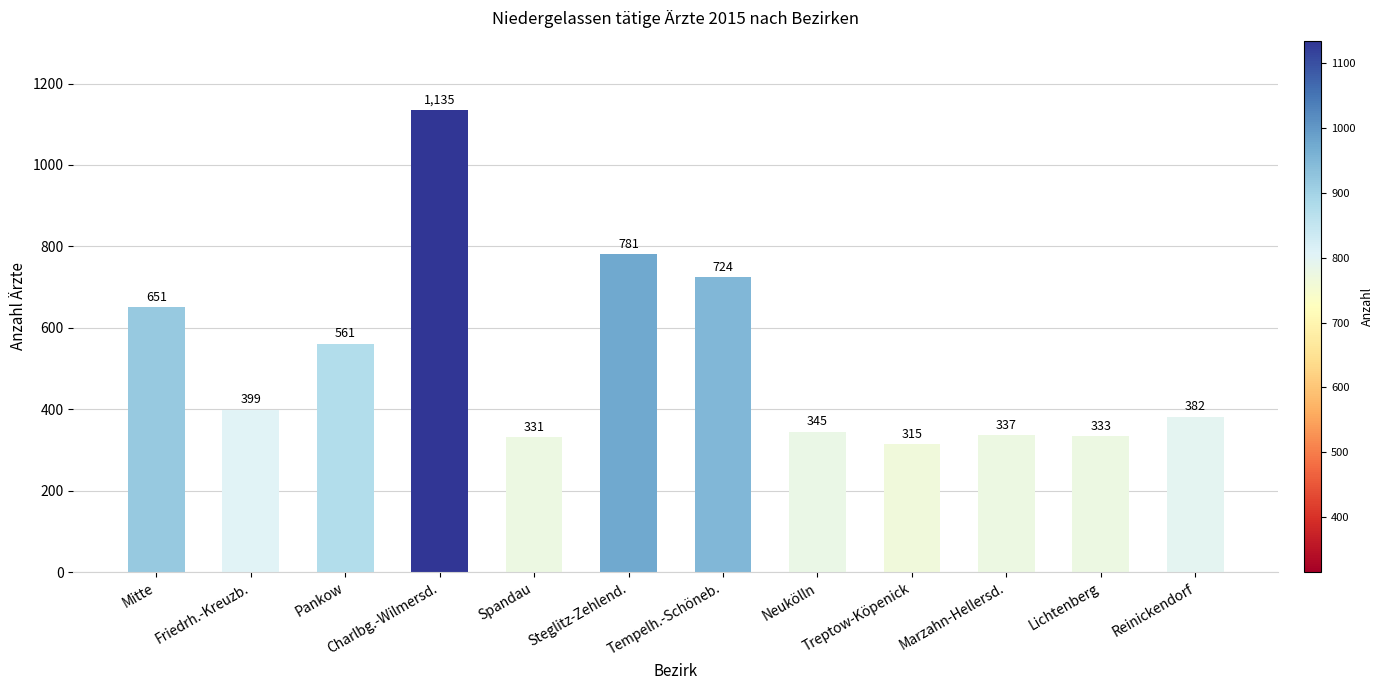

List the labels in order of value, largest first.

Charlbg.-Wilmersd., Steglitz-Zehlend., Tempelh.-Schöneb., Mitte, Pankow, Friedrh.-Kreuzb., Reinickendorf, Neukölln, Marzahn-Hellersd., Lichtenberg, Spandau, Treptow-Köpenick